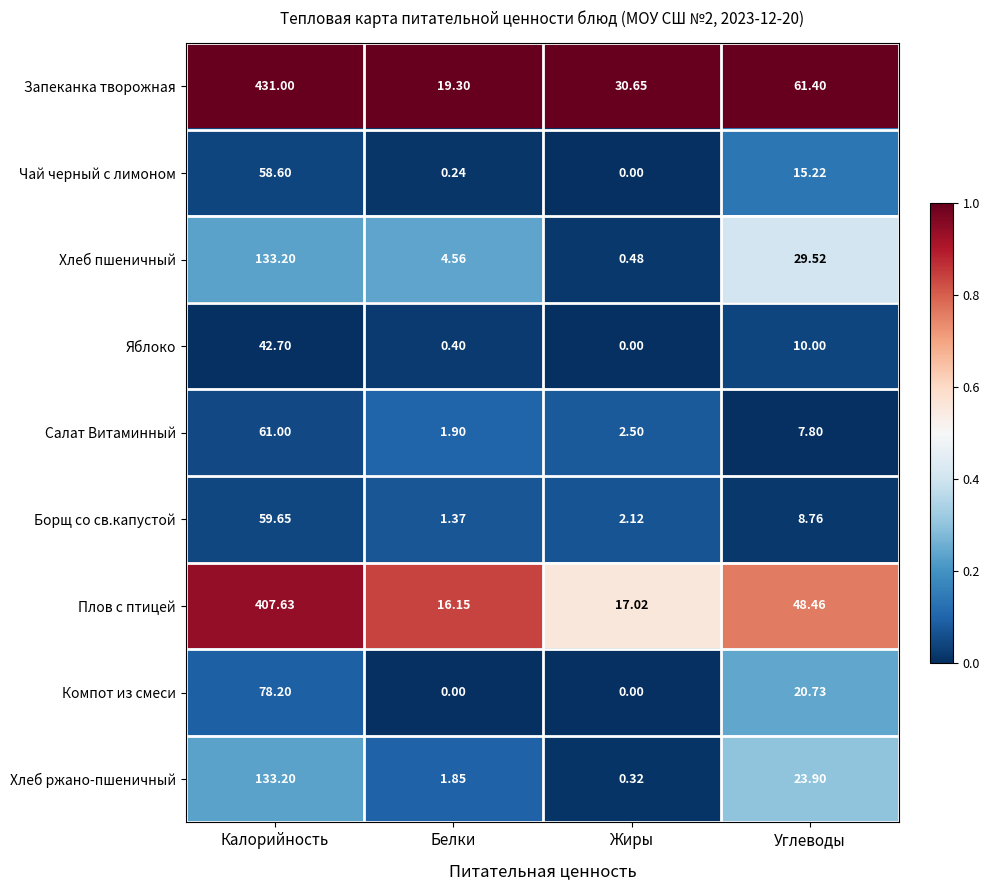

Which series has the largest total across all categories?

Запеканка творожная